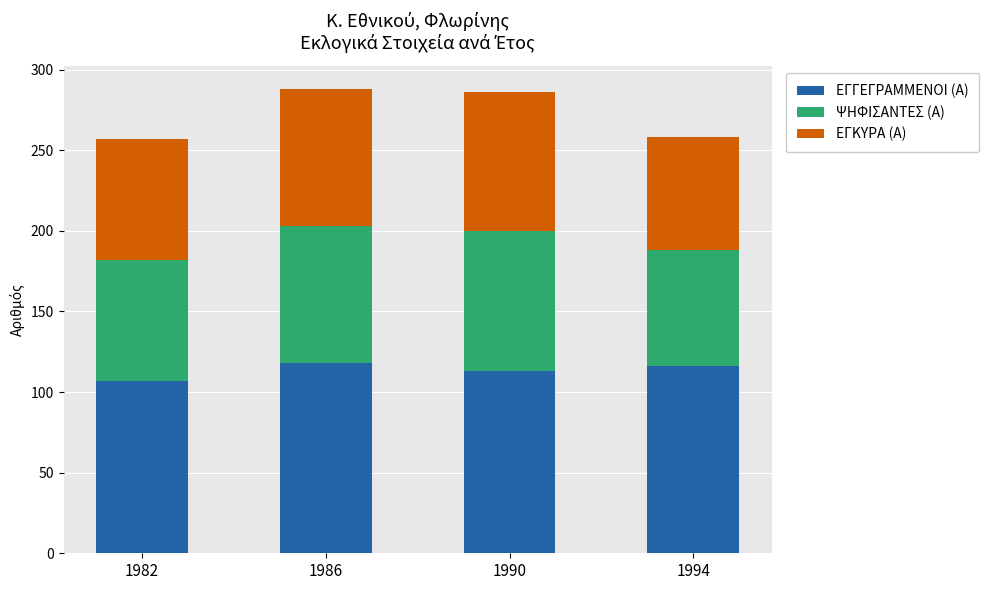

Count the number of categories in the chart.

4